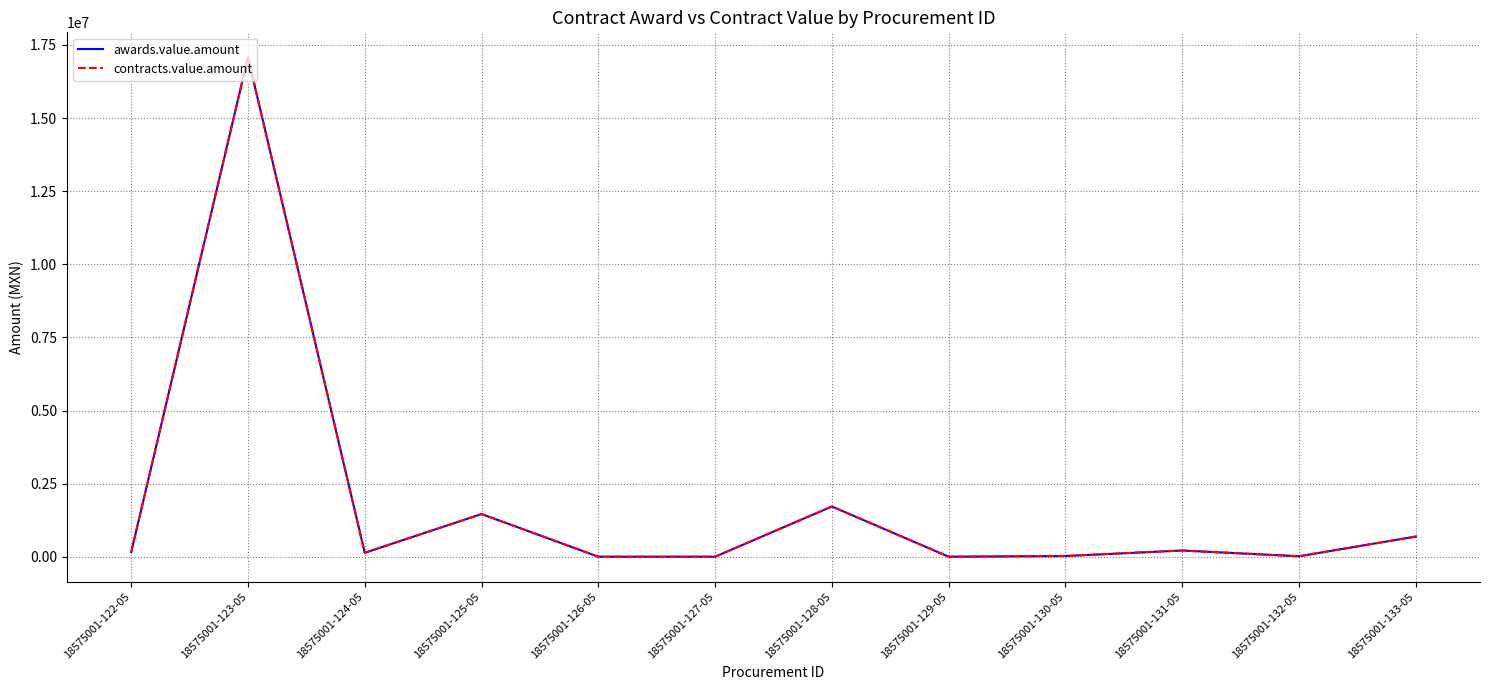

Does the chart display data point markers on the line(s)?

No